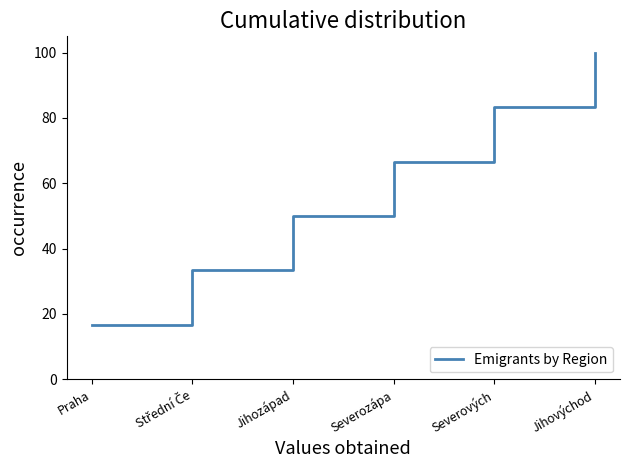

Does the chart have visible grid lines?

No